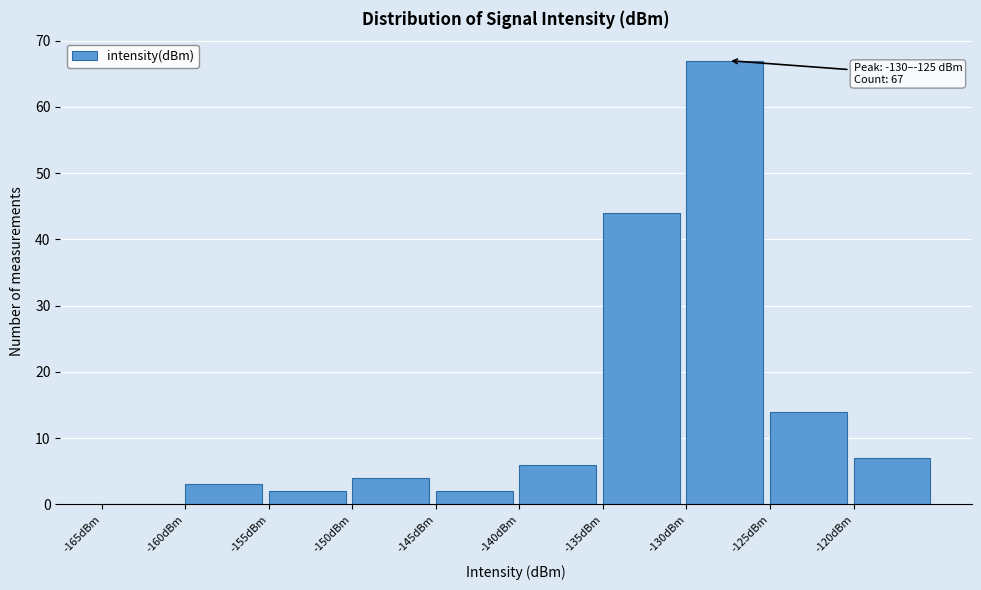

Over which range of the x-axis is the bar tallest?

-130 to -125